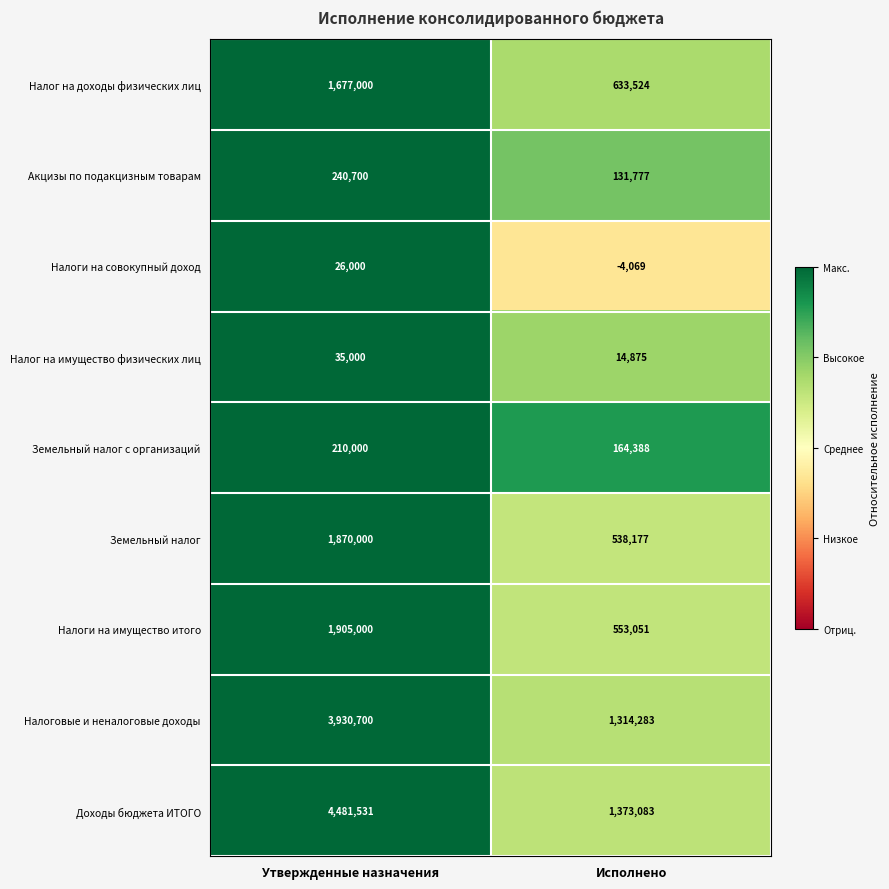

Which series changed the most between Утвержденные назначения and Исполнено?

Доходы бюджета ИТОГО